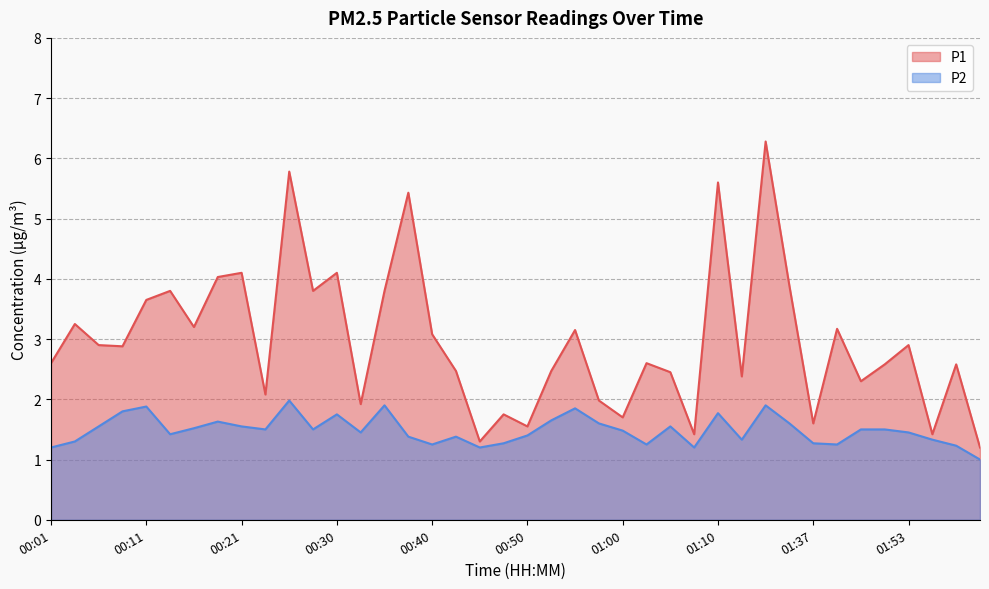

What is the sum of the P2 values at 01:45 and 01:53?

3.0